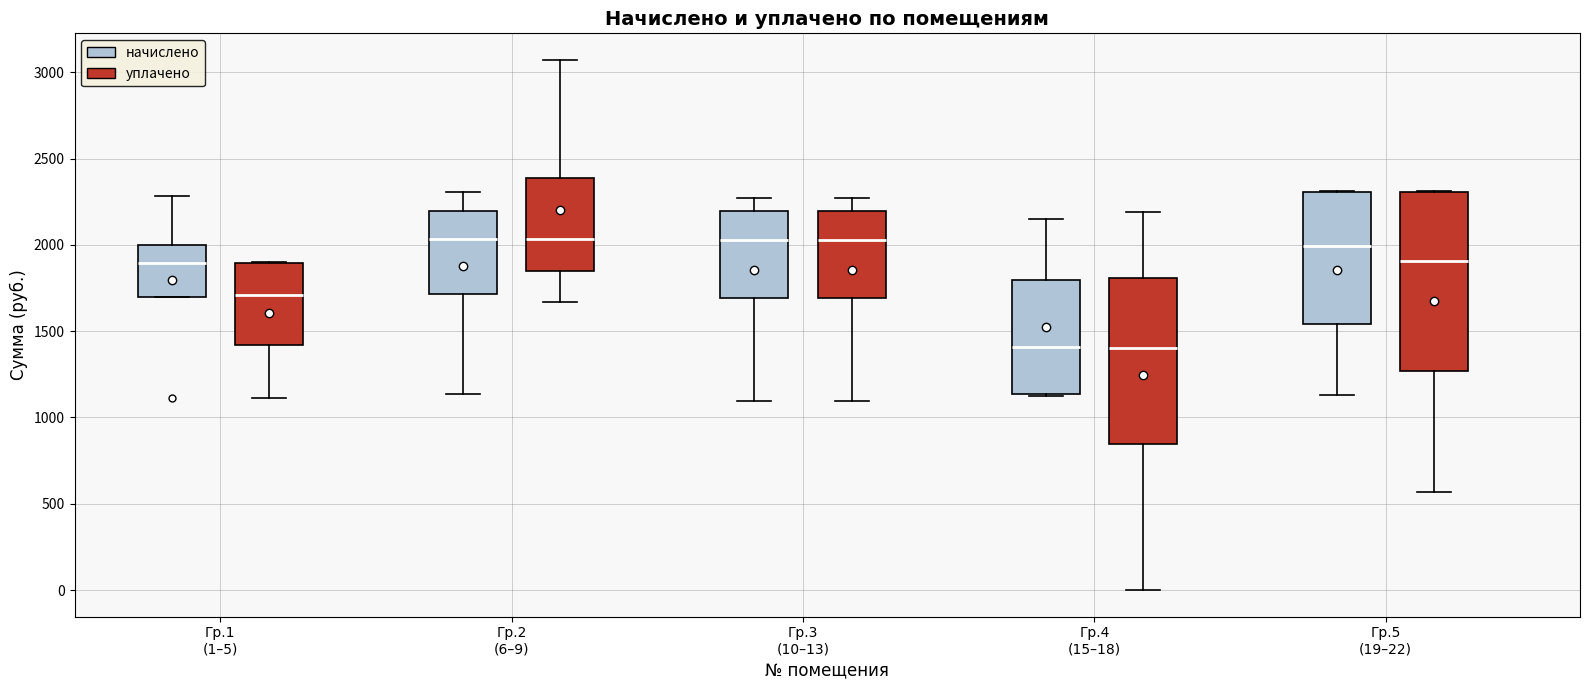

Which box is the tallest, from its lower edge to its upper edge?

Гр.5 (19–22) (уплачено)